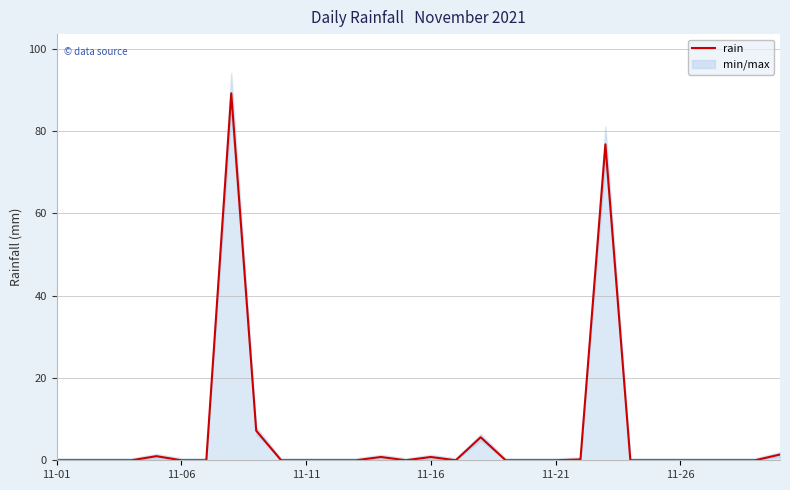

True or false: there are more than 1 points higher than both neighbors.

True